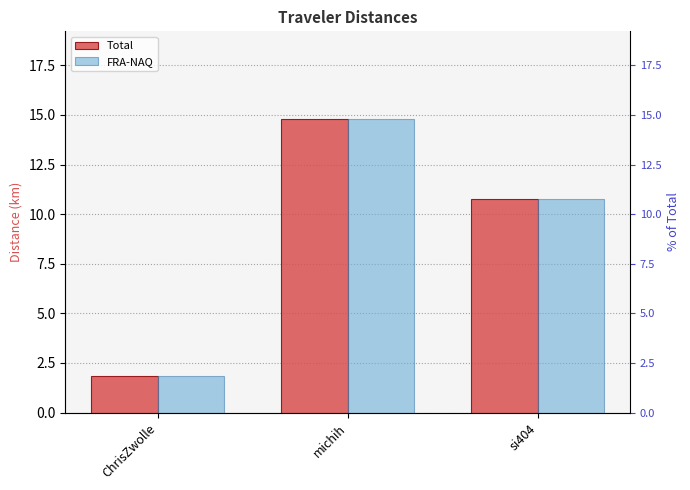

Which has a higher value, si404 or michih?

michih